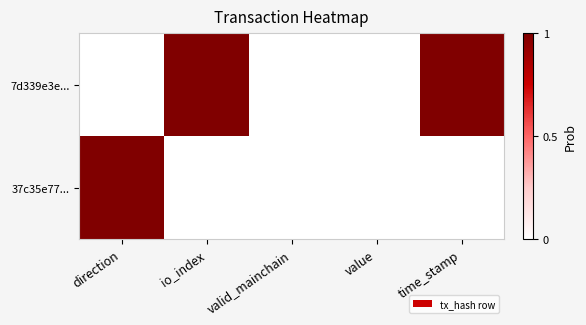

At direction, list the series in order from smallest to largest.

7d339e3e..., 37c35e77...